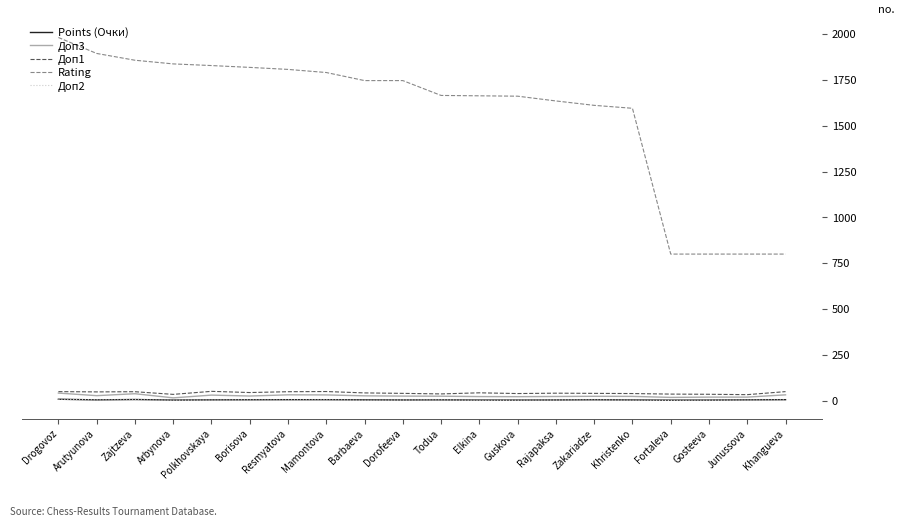

What is the difference between the Rating values at Fortaleva and Polkhovskaya?

1028.0